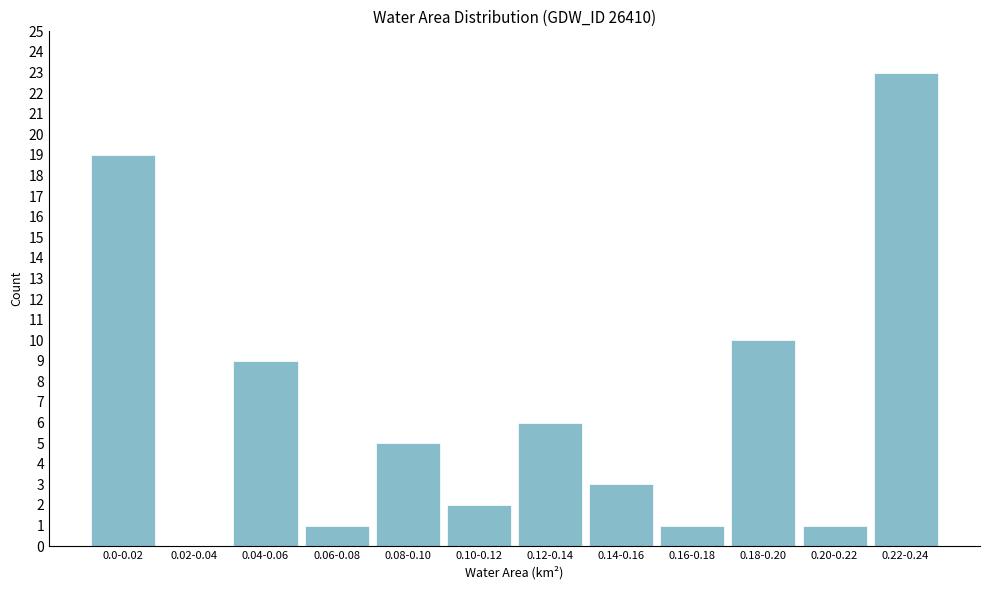

Reading left to right, list all the values displayed in this chart.

0.0-0.02=19	0.02-0.04=0	0.04-0.06=9	0.06-0.08=1	0.08-0.10=5	0.10-0.12=2	0.12-0.14=6	0.14-0.16=3	0.16-0.18=1	0.18-0.20=10	0.20-0.22=1	0.22-0.24=23